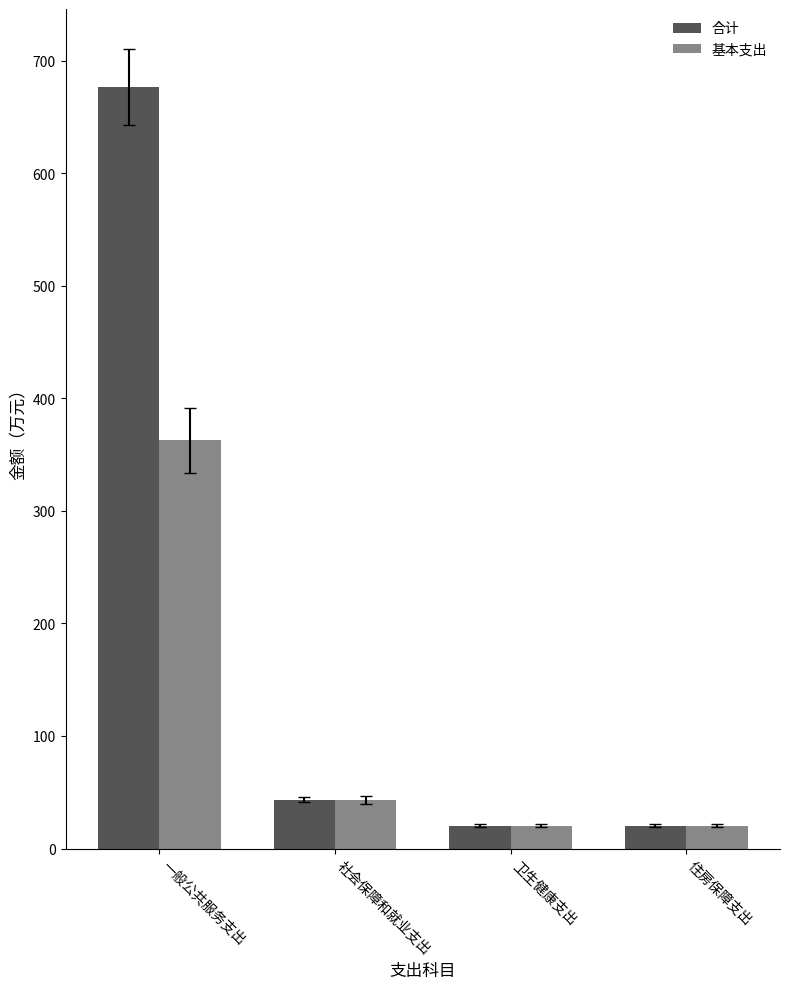

Reading left to right, list all the values displayed in this chart.

合计: 676.7	43.5	20.3	20.3
基本支出: 362.7	43.5	20.3	20.3